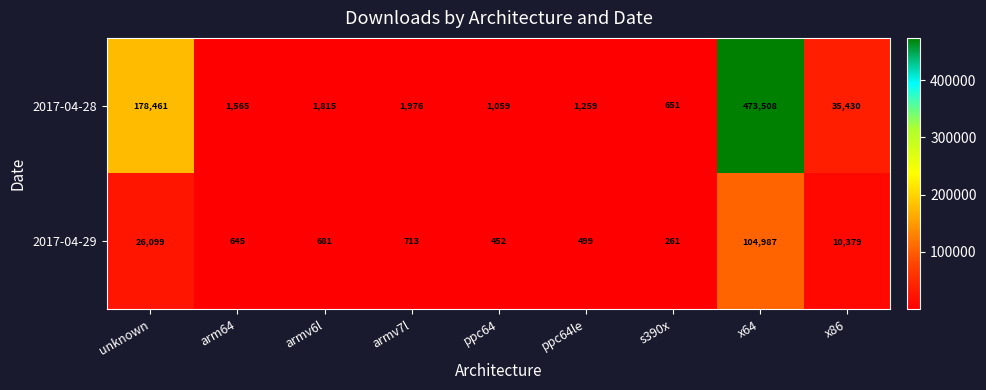

Reading left to right, transcribe all the data shown in this chart.

2017-04-28: 178461	1565	1815	1976	1059	1259	651	473508	35430
2017-04-29: 26099	645	681	713	452	499	261	104987	10379